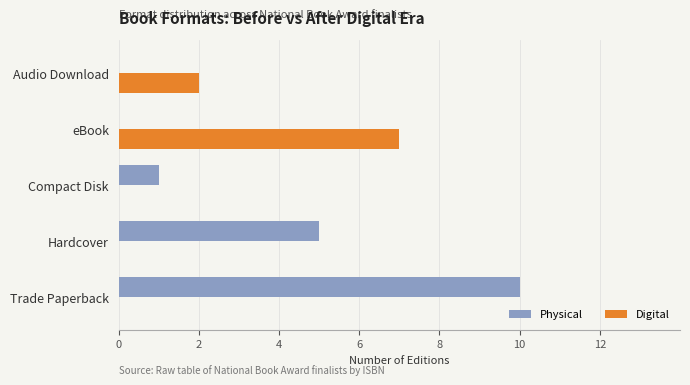

Which series has the largest total across all categories?

Physical